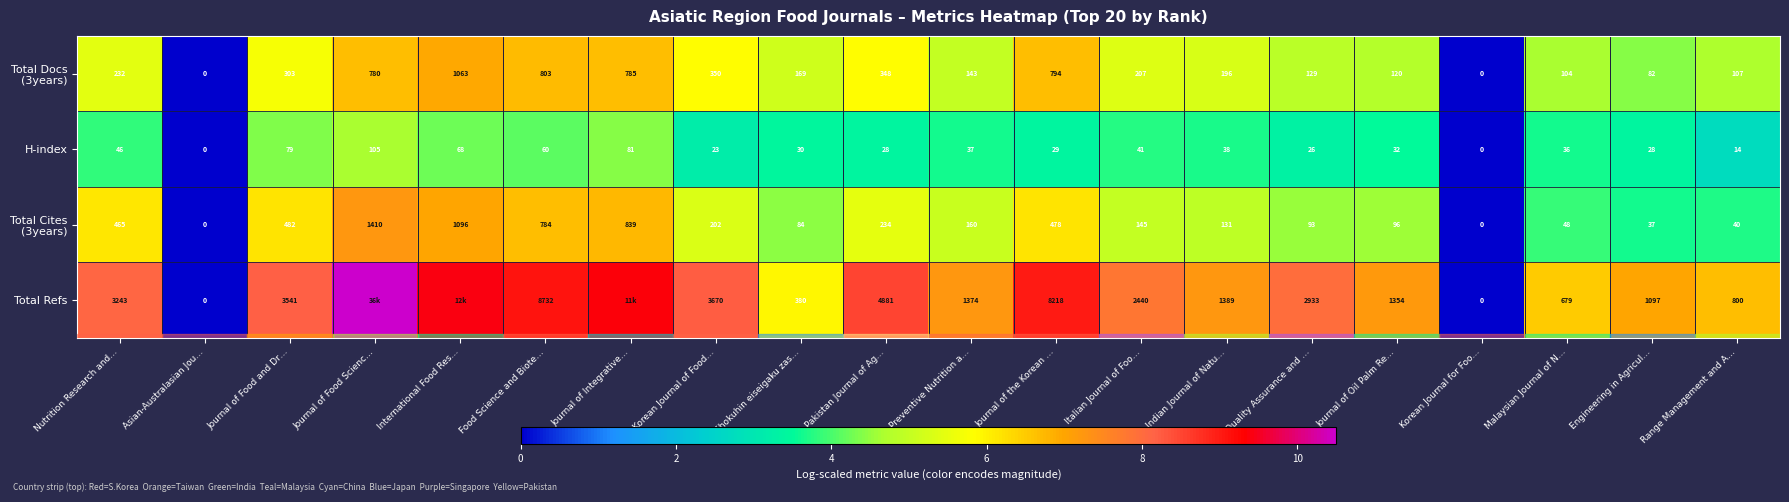

Where does the H-index series first go above 36?

Nutrition Research and…